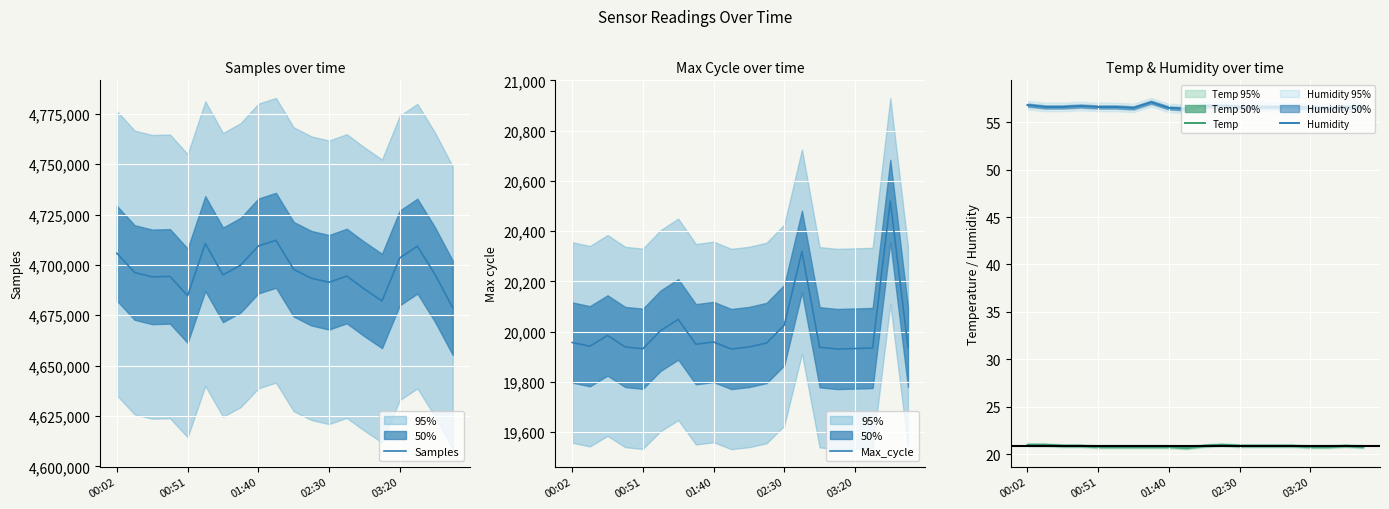

How many categories are shown in the chart?

20